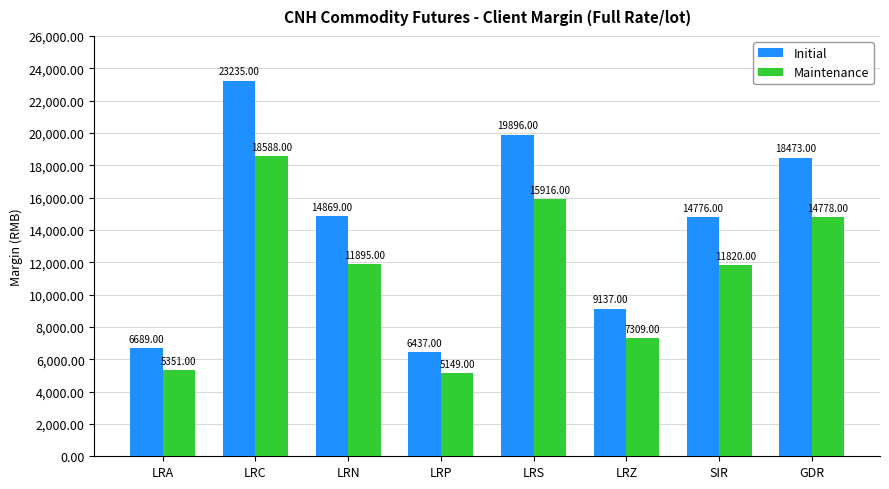

Reading left to right, transcribe all the data shown in this chart.

Initial: 6689	23235	14869	6437	19896	9137	14776	18473
Maintenance: 5351	18588	11895	5149	15916	7309	11820	14778